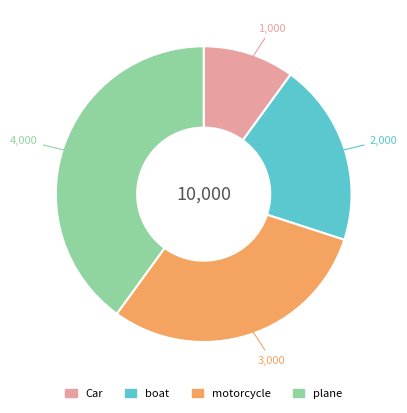

Which slice is the largest?

plane